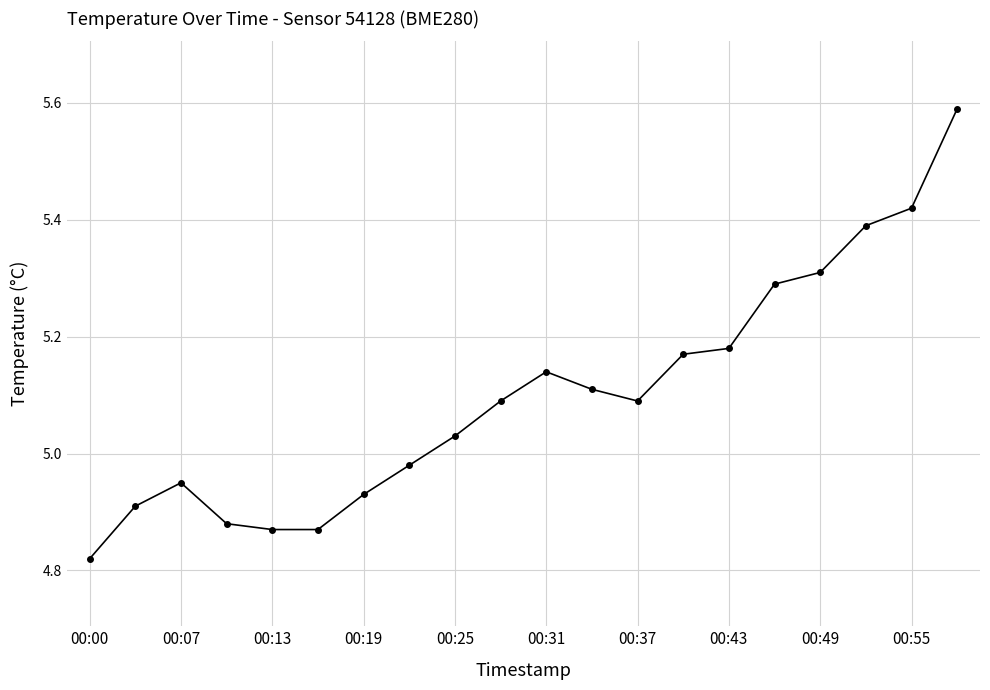

What is the difference between the second highest and minimum values?

0.6